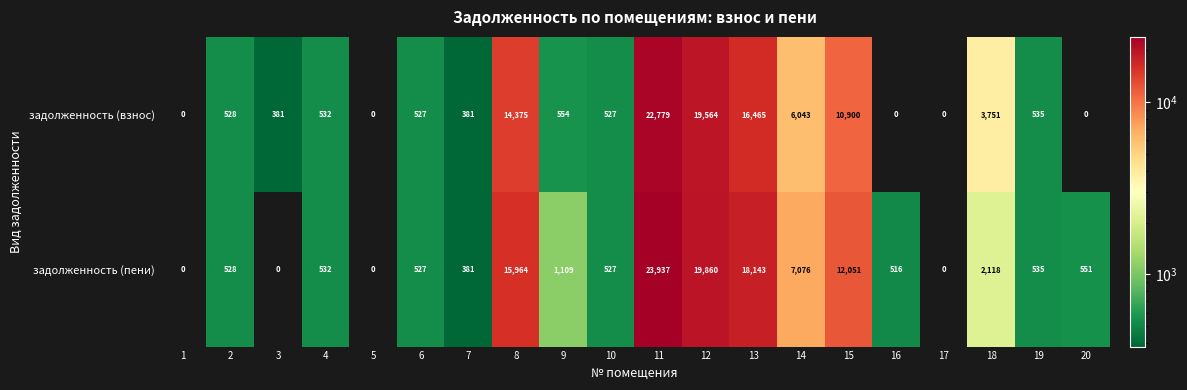

At 12, list the series in order from smallest to largest.

задолженность (взнос), задолженность (пени)